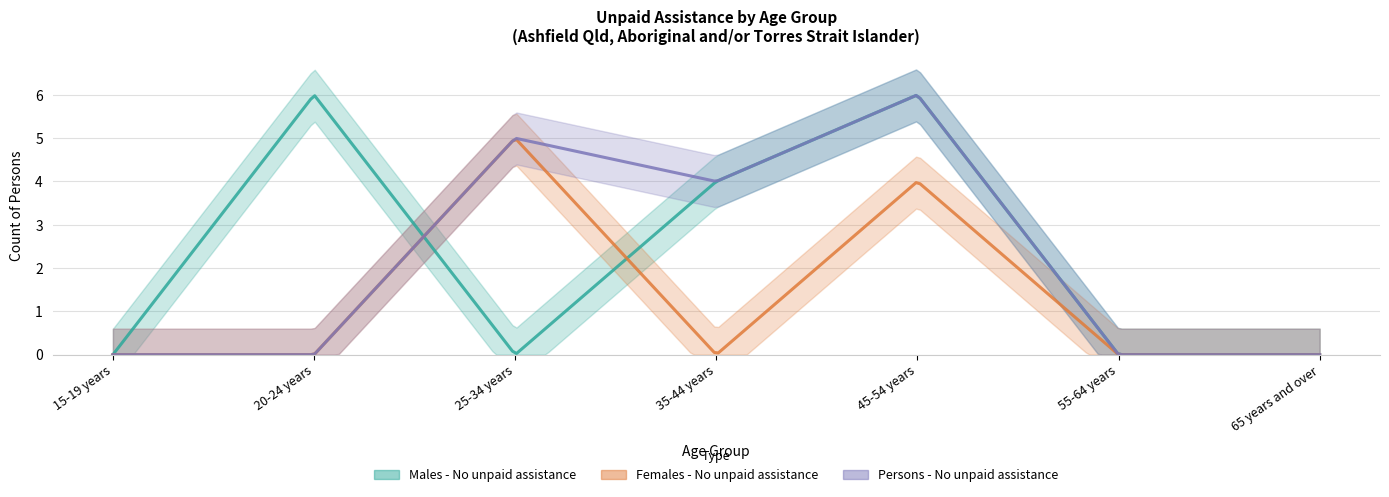

At which category is the sum across all series the highest?

45-54 years